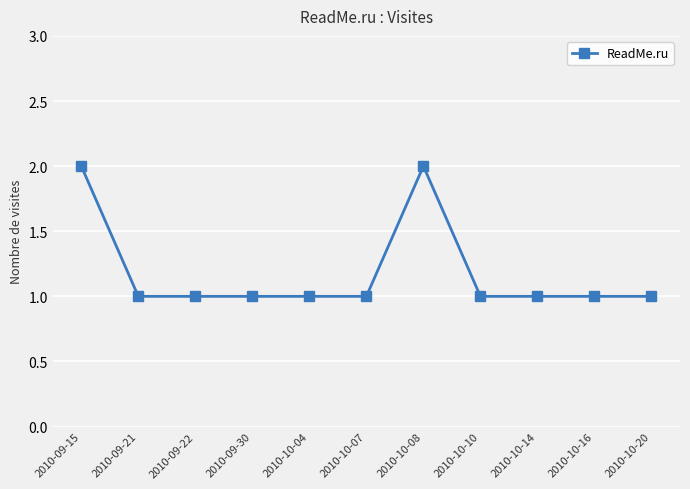

True or false: the data shows 1 at 2010-09-22.

True